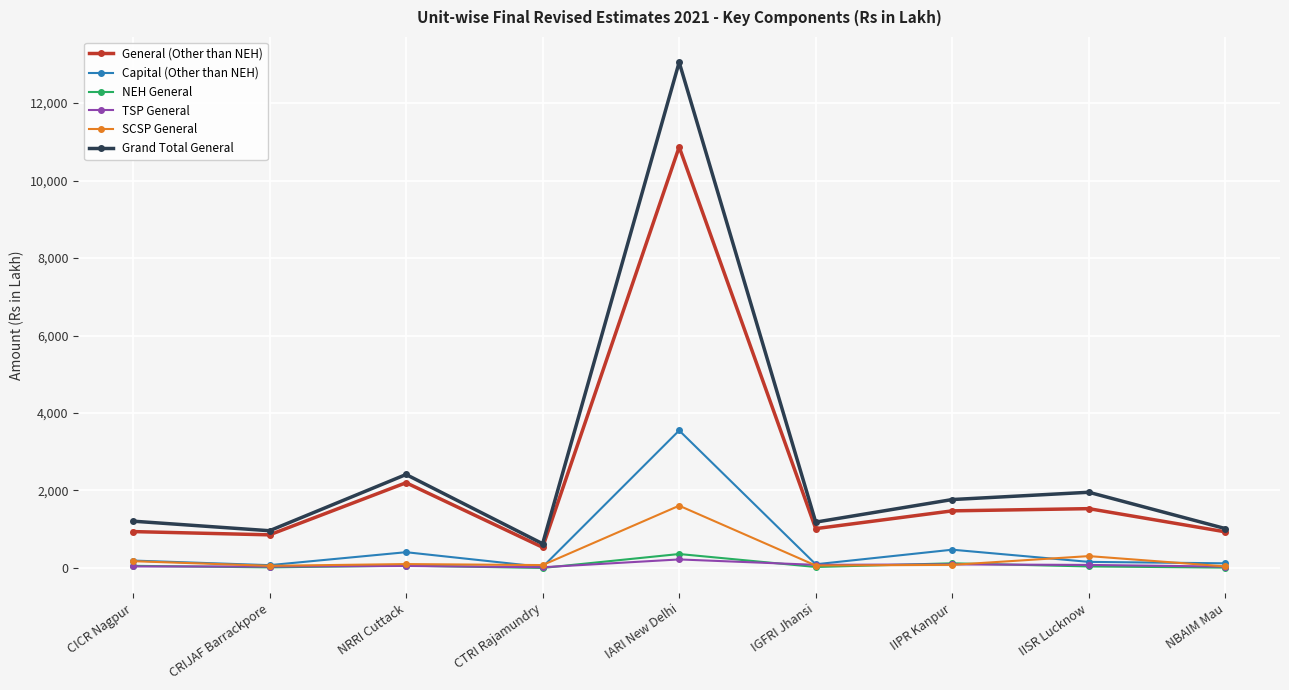

True or false: Grand Total General and NEH General cross at least once.

False